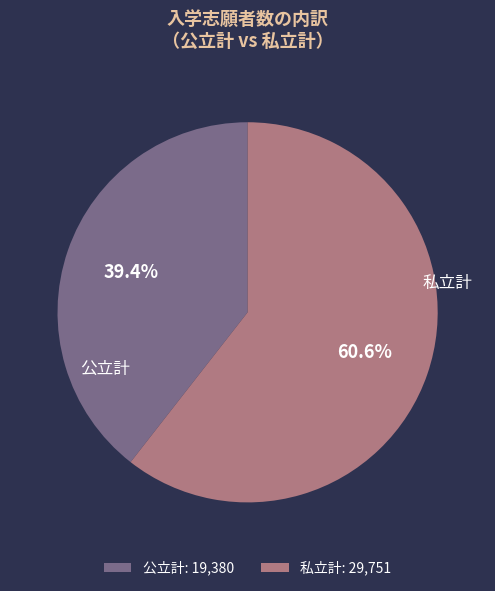

What portion of the pie excludes 公立計?

60.6%